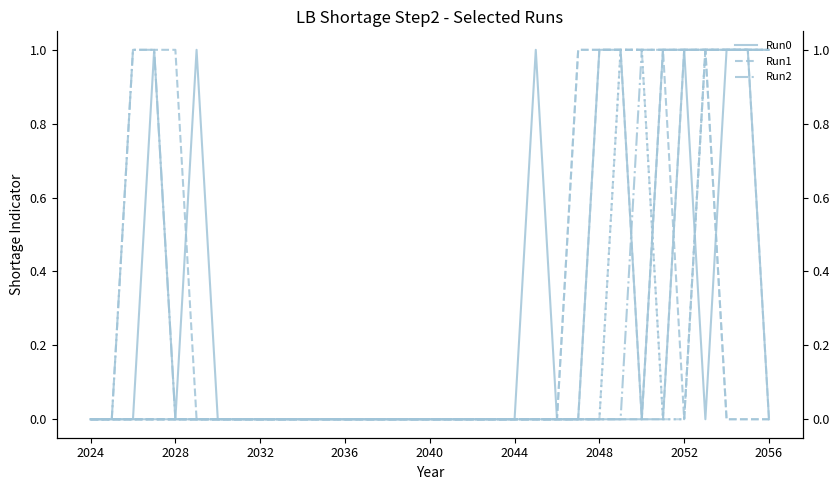

What is the sum of all Run0 values?

8